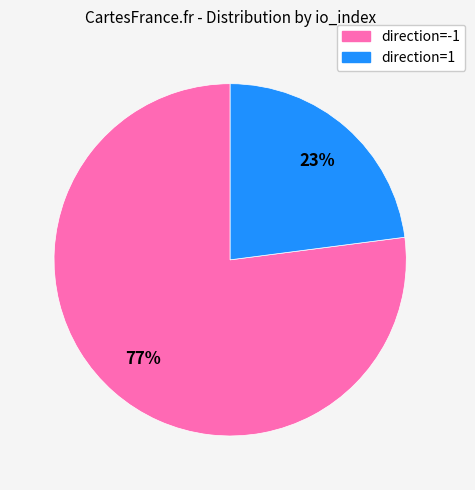

Is there any slice that represents more than half of the pie?

Yes